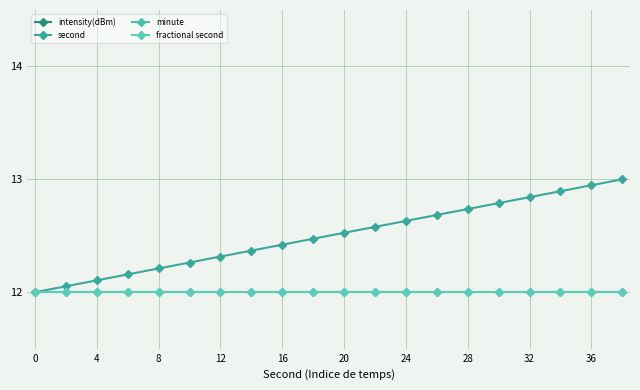

Which series changed the most between 20 and 18?

intensity(dBm)